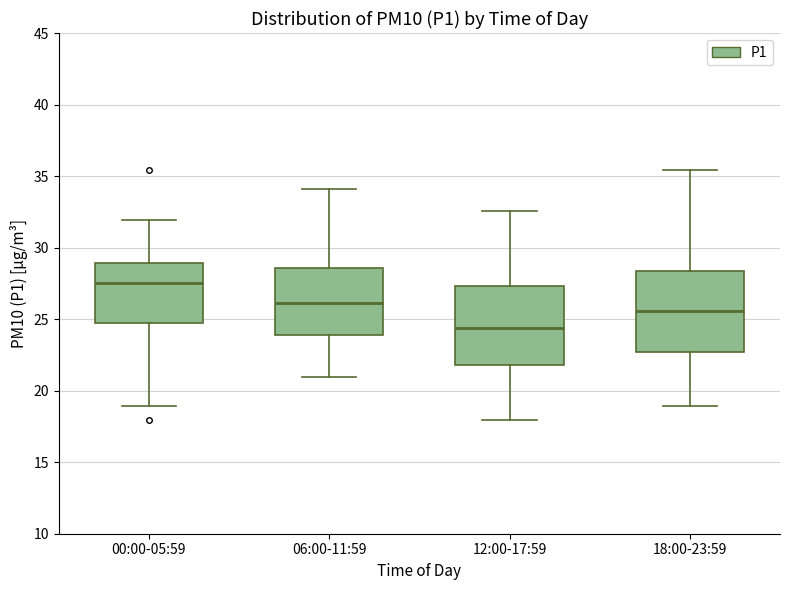

Where does the median line of the box for 12:00-17:59 sit on the y-axis? The values are not printed on the chart, so give them approximately, as read against the axis.

24.5